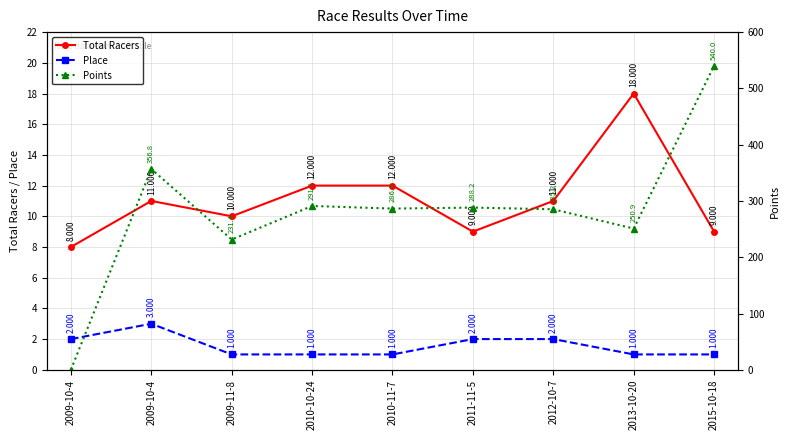

Reading right to left, what are all the values shown in this chart?

Total Racers: 2015-10-18=9.0	2013-10-20=18.0	2012-10-7=11.0	2011-11-5=9.0	2010-11-7=12.0	2010-10-24=12.0	2009-11-8=10.0	2009-10-4=11.0	2009-10-4=8.0
Place: 2015-10-18=1.0	2013-10-20=1.0	2012-10-7=2.0	2011-11-5=2.0	2010-11-7=1.0	2010-10-24=1.0	2009-11-8=1.0	2009-10-4=3.0	2009-10-4=2.0
Points: 2015-10-18=540.0	2013-10-20=250.9	2012-10-7=285.2	2011-11-5=288.2	2010-11-7=286.4	2010-10-24=291.1	2009-11-8=231.4	2009-10-4=356.8	2009-10-4=0.0